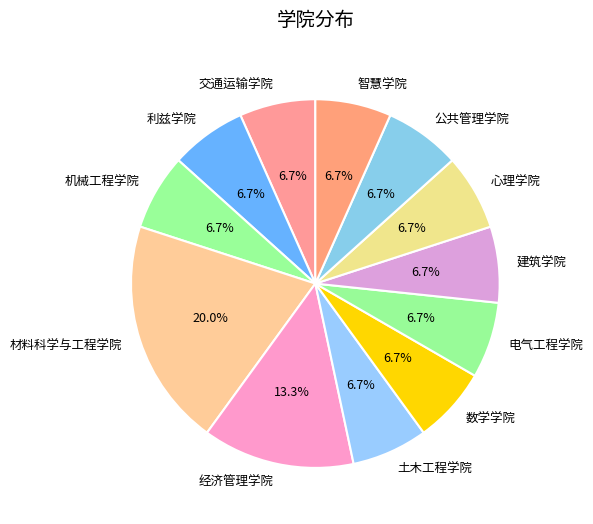

How many segments does this pie chart have?

12